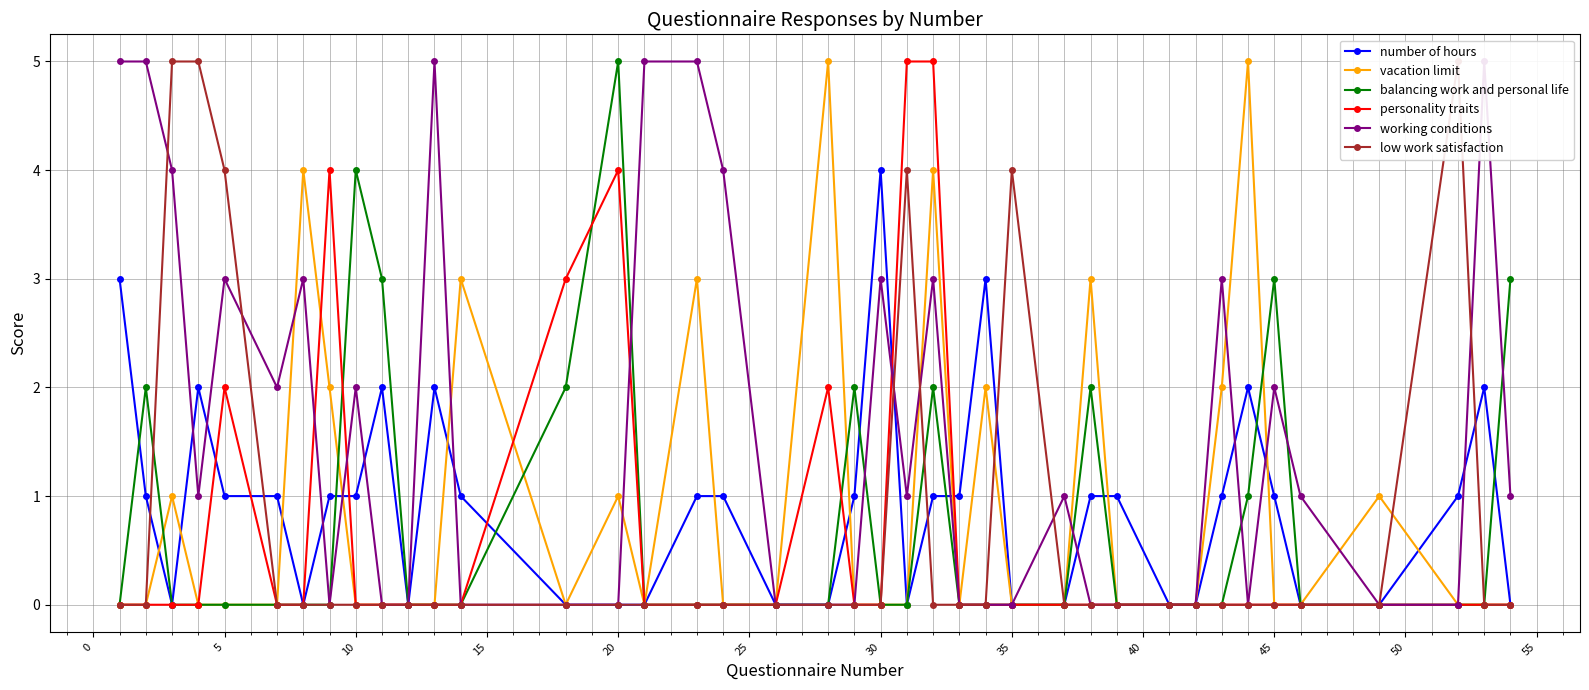

Read the number of hours value at 30.

4